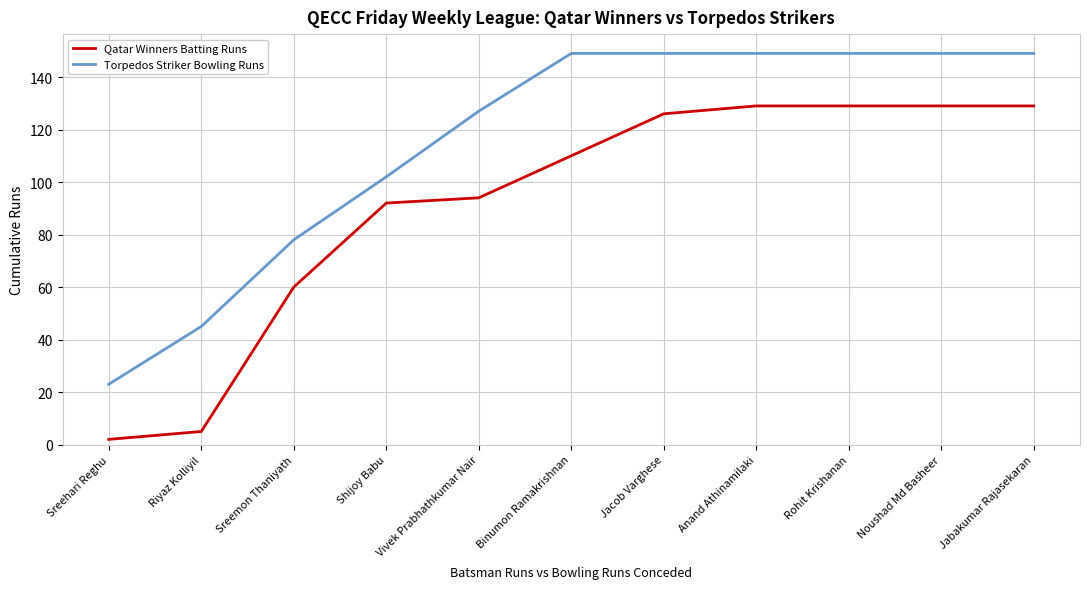

Where is Torpedos Striker Bowling Runs nearest to the value 86?

Sreemon Thaniyath